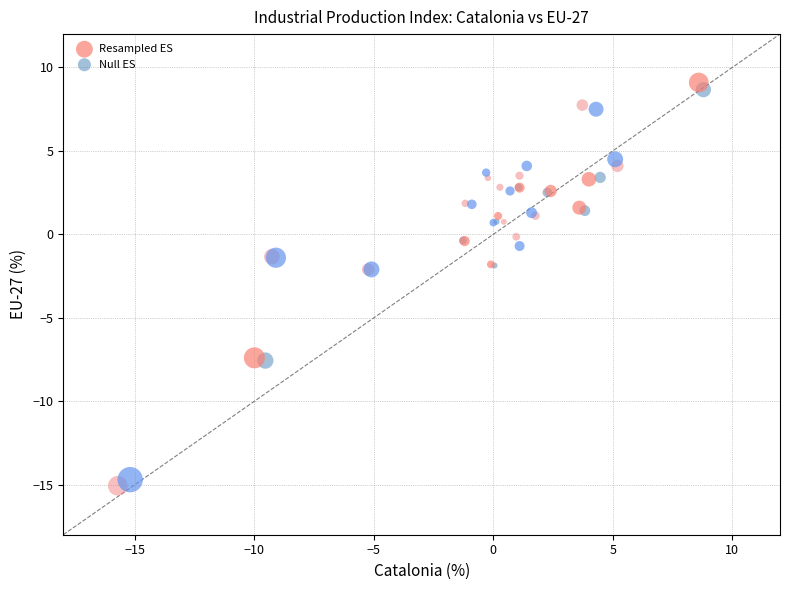

Which series reaches the minimum Y coordinate?

Null ES